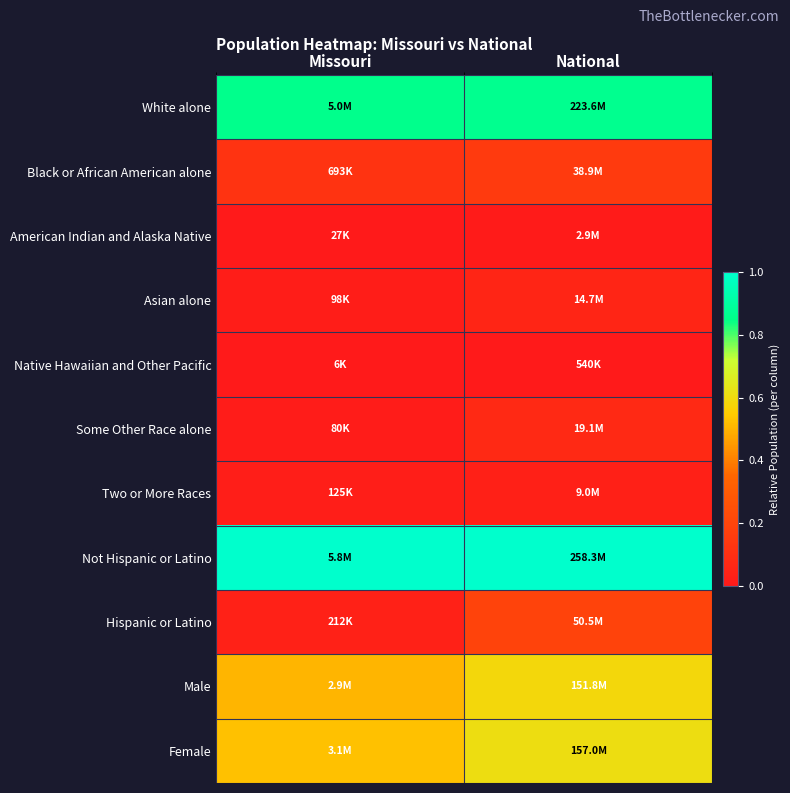

What is the difference between the highest and lowest values at Missouri?

1.0